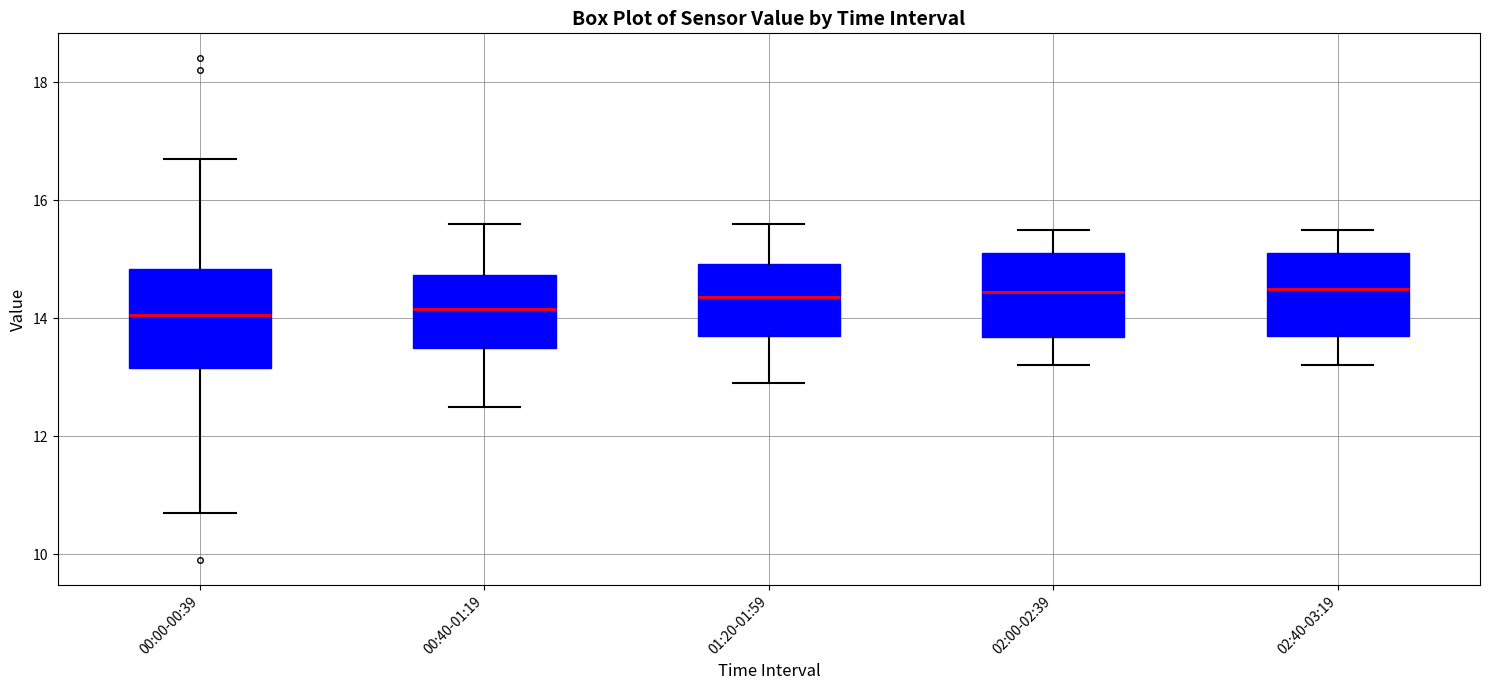

Reading left to right, read every box against the y-axis: the position of its median line, the range the box covers, and the ends of its whiskers. The values are not printed on the chart, so give them approximately, as read against the axis.

00:00-00:39: median 14.0, box 13.2 to 14.8, whiskers 10.8 to 16.8
00:40-01:19: median 14.2, box 13.6 to 14.8, whiskers 12.6 to 15.6
01:20-01:59: median 14.4, box 13.8 to 15.0, whiskers 13.0 to 15.6
02:00-02:39: median 14.4, box 13.6 to 15.2, whiskers 13.2 to 15.6
02:40-03:19: median 14.6, box 13.8 to 15.2, whiskers 13.2 to 15.6